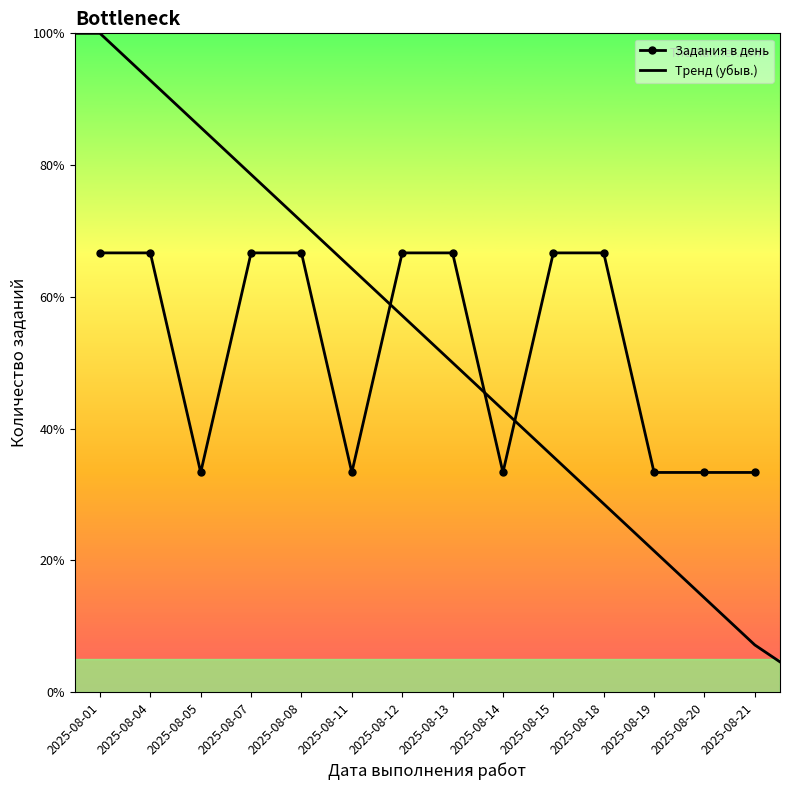

What is the sum of the values at 2025-08-13 and 2025-08-18?

12